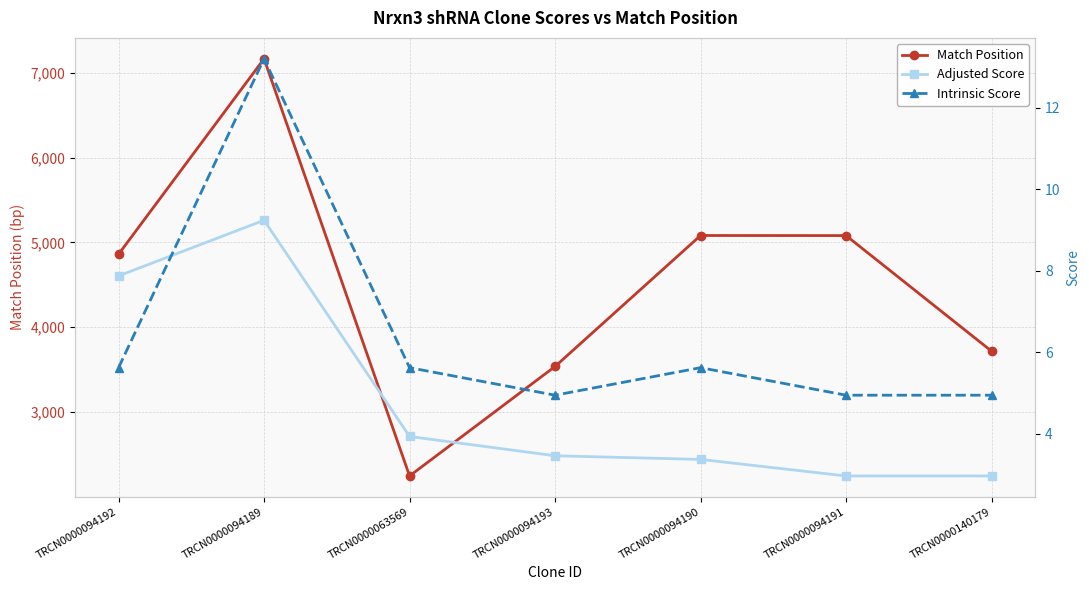

Which series ends up on top after the final intersection of Adjusted Score and Intrinsic Score?

Intrinsic Score